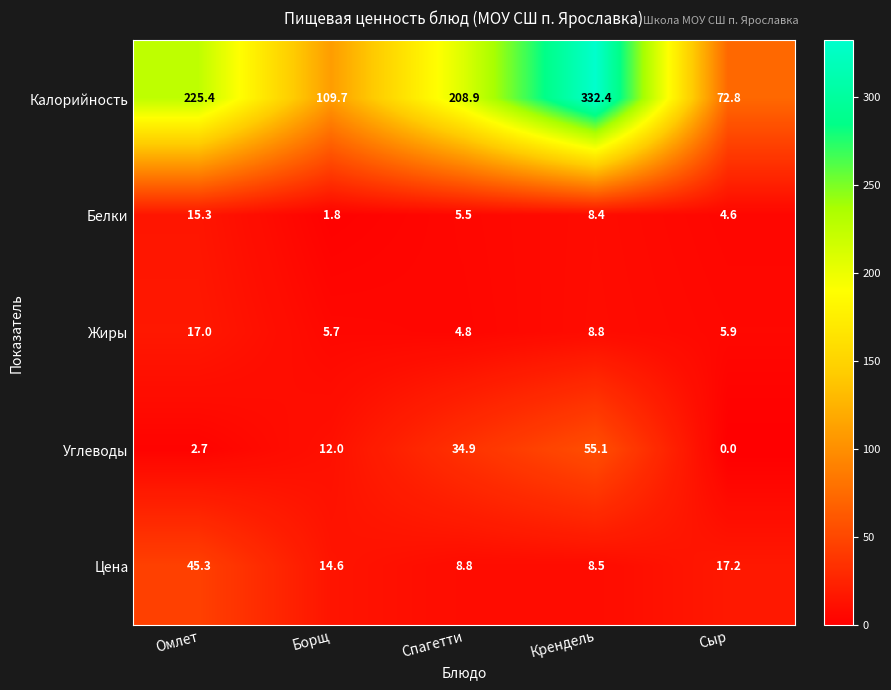

At which category does the chart reach its peak across all series?

Крендель